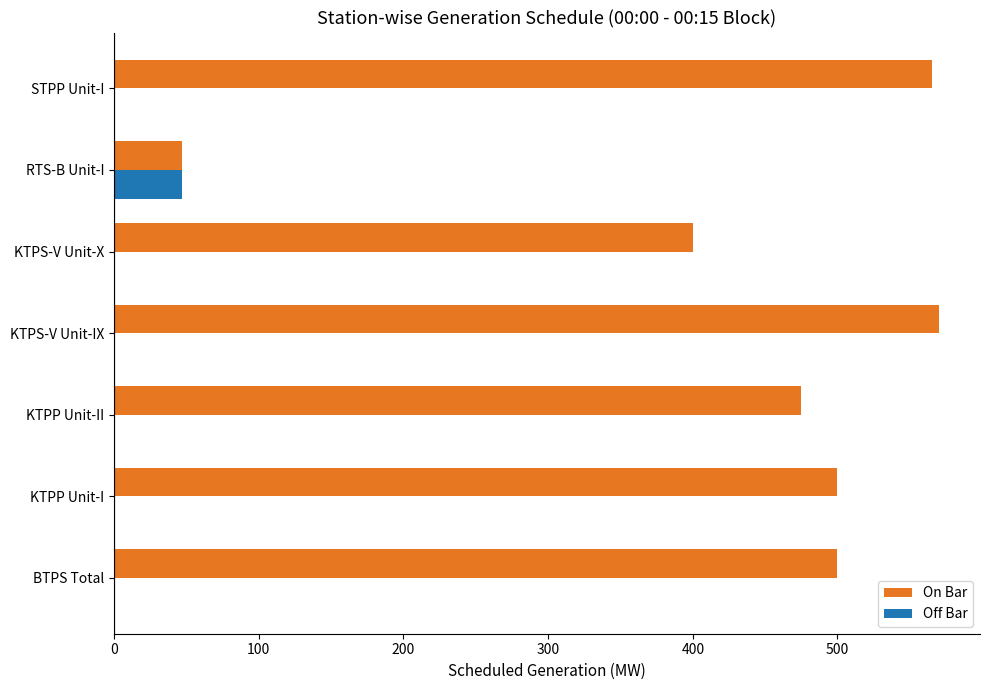

The On Bar series shows 475.0 at KTPP Unit-II. True or false?

True